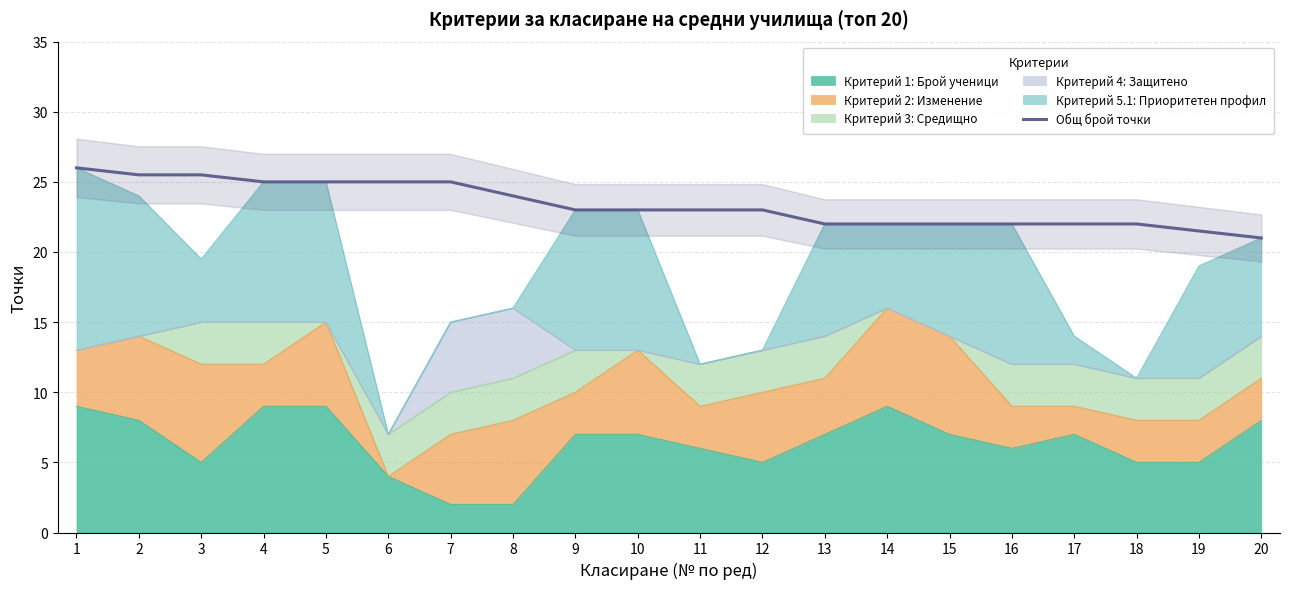

What is the change in value from 2 to 5?

-0.5